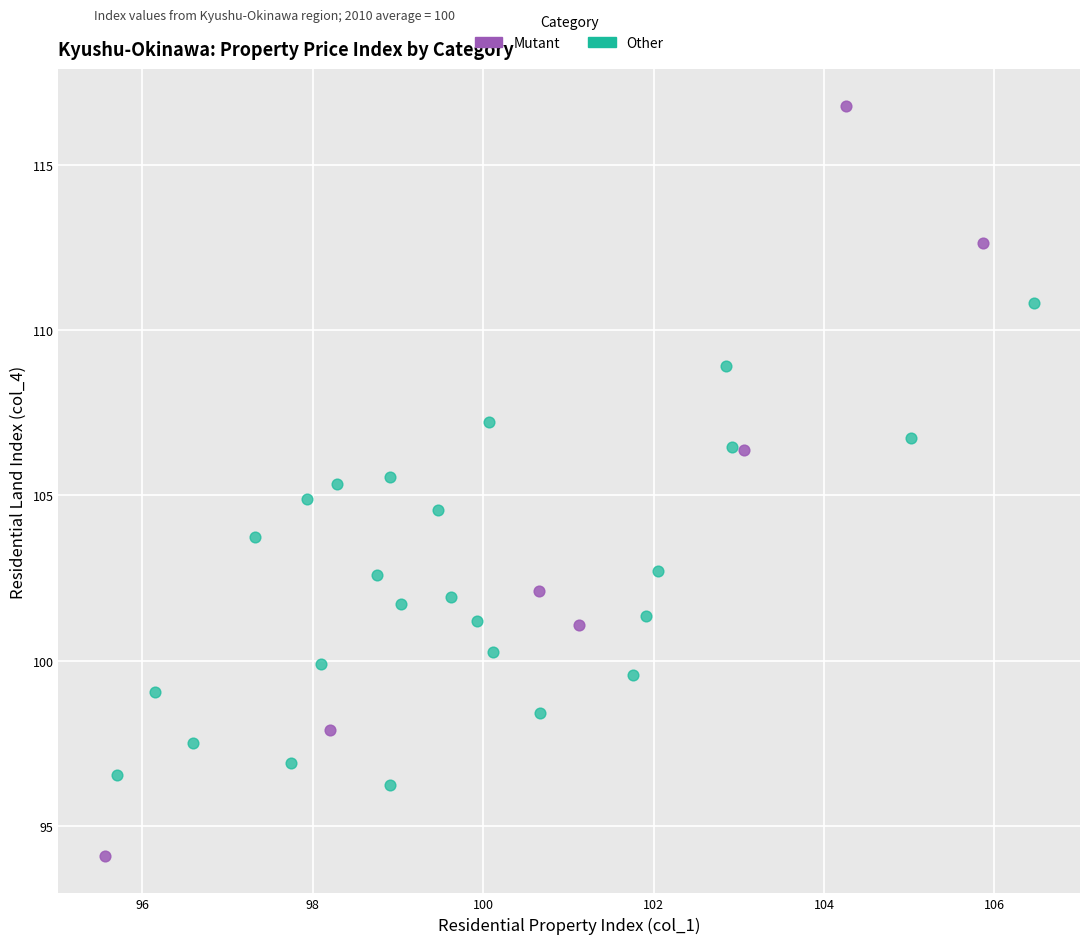

Which series has the widest spread of Y values?

Mutant